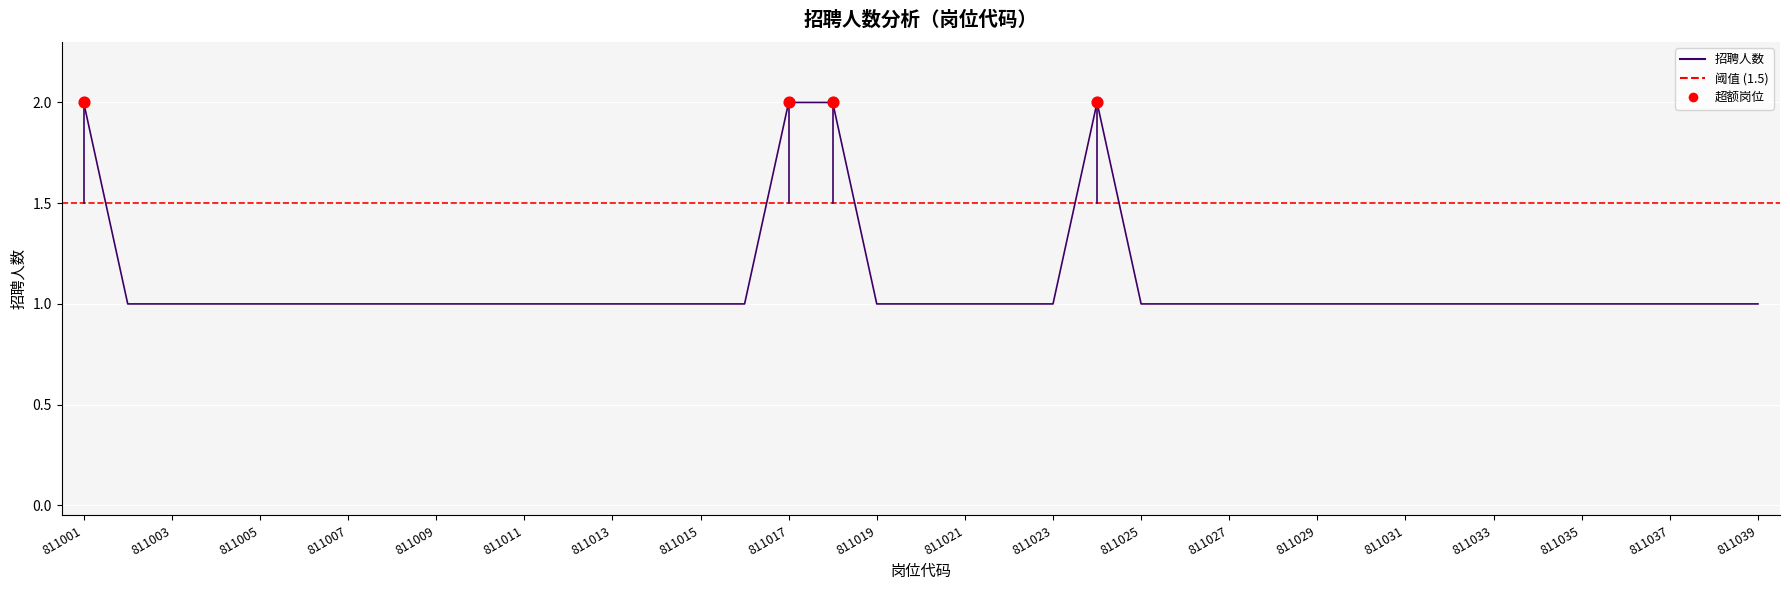

Between 811009 and 811037, which is larger?

811009